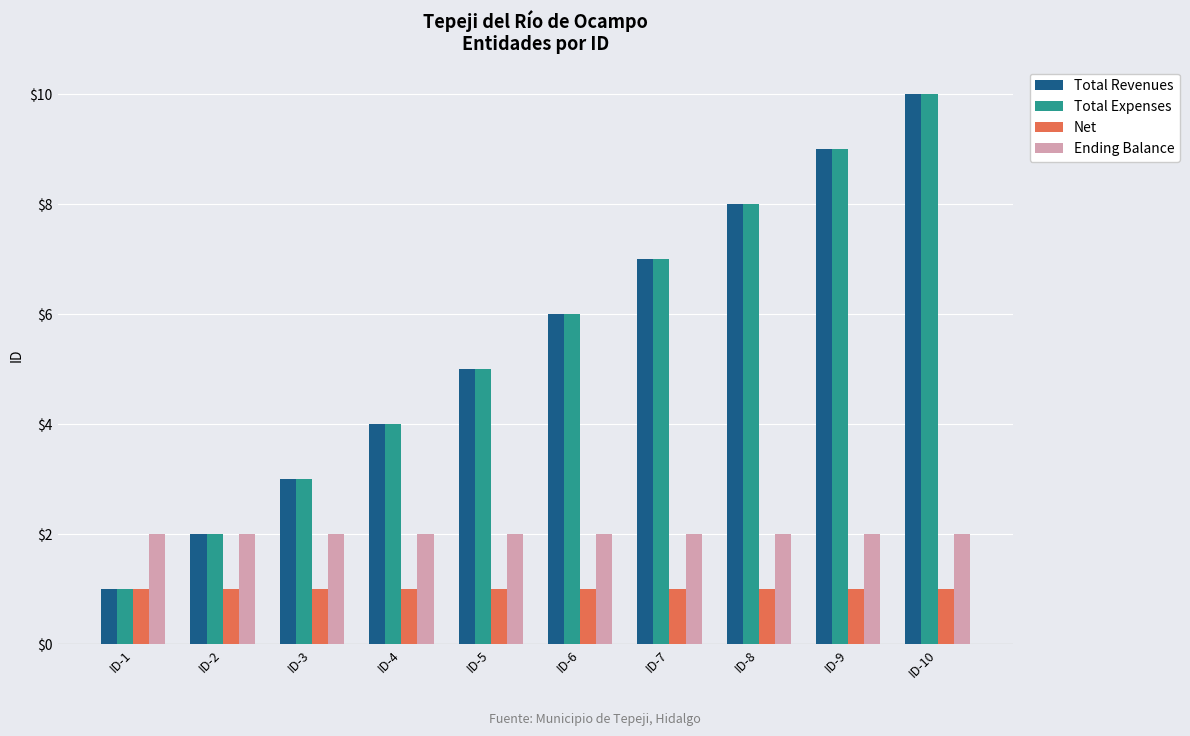

Rank the categories by Total Revenues value from highest to lowest.

ID-10, ID-9, ID-8, ID-7, ID-6, ID-5, ID-4, ID-3, ID-2, ID-1